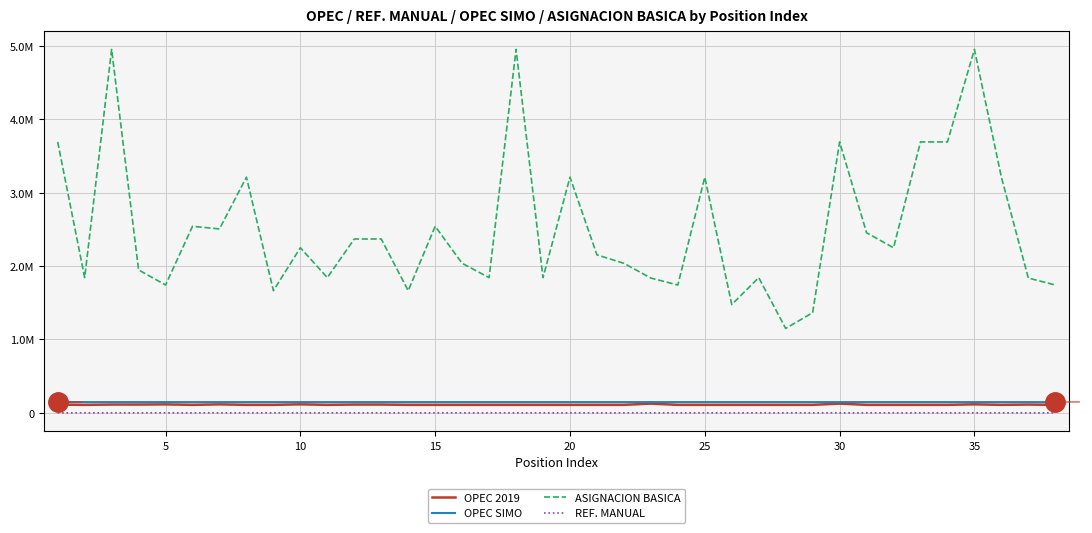

Is this an area chart (filled region under the line)?

No